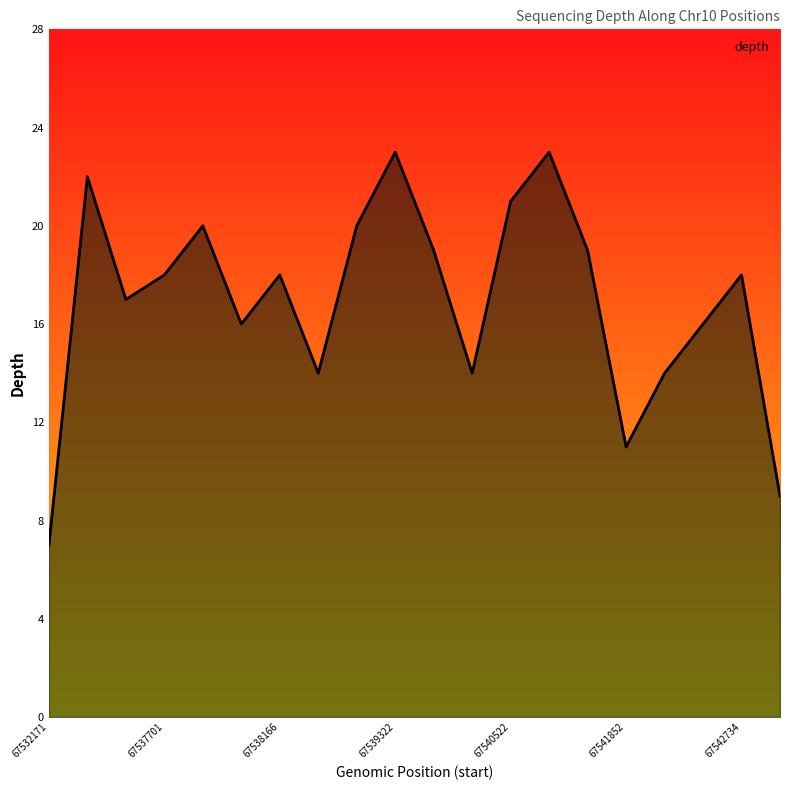

What is the difference between the values at 67539024 and 67539951?

6